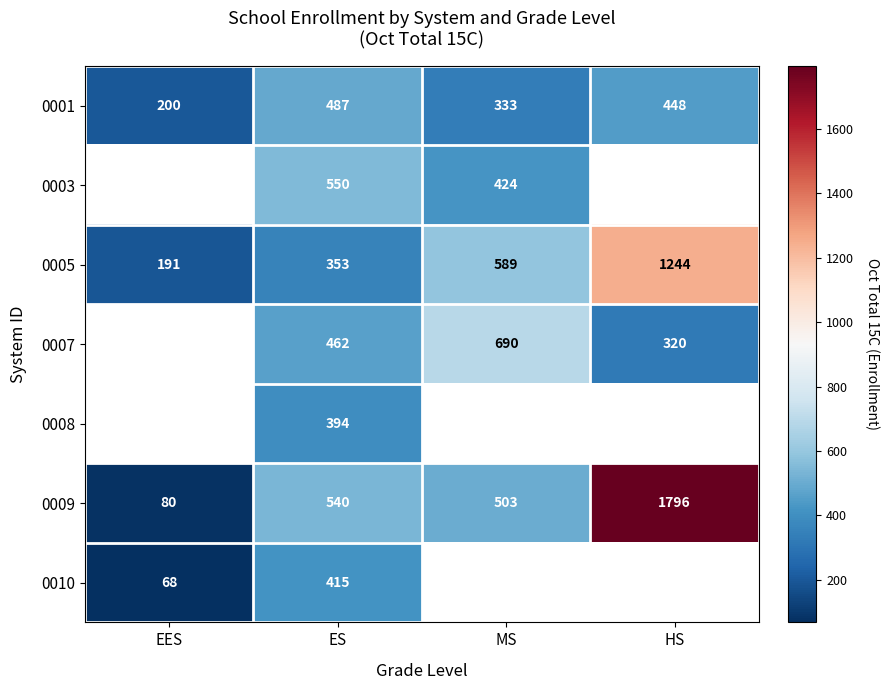

At how many categories does at least one series exceed 283?

3